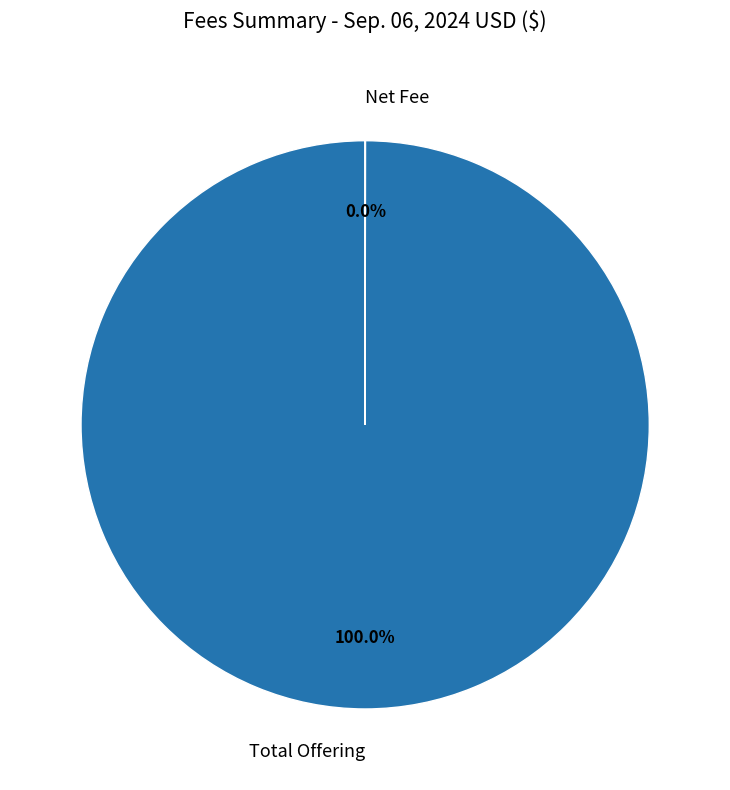

Which slice represents more than half of the pie?

Total Offering